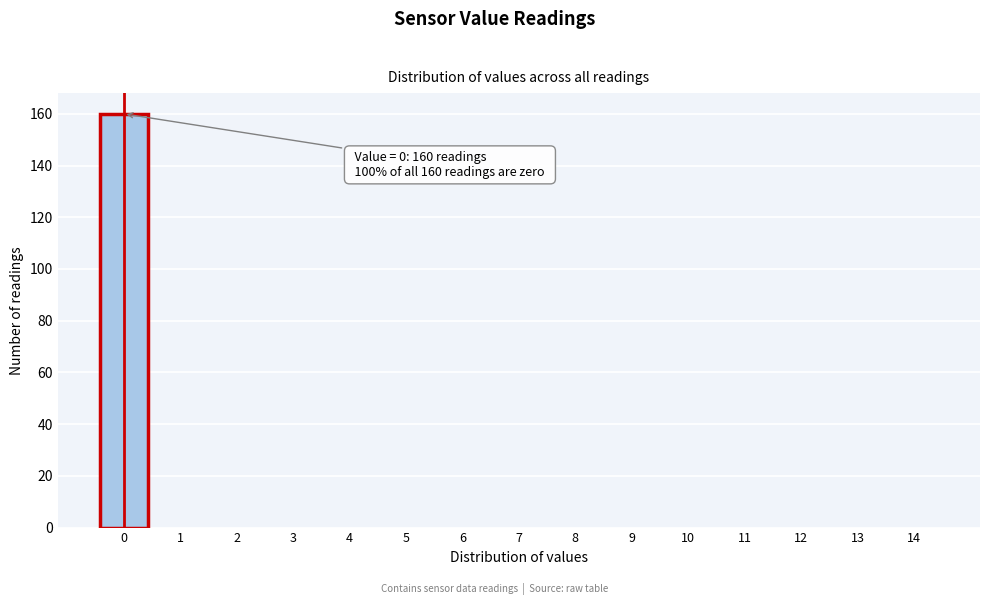

Which range on the x-axis has the tallest bar?

-0.5 to 0.5